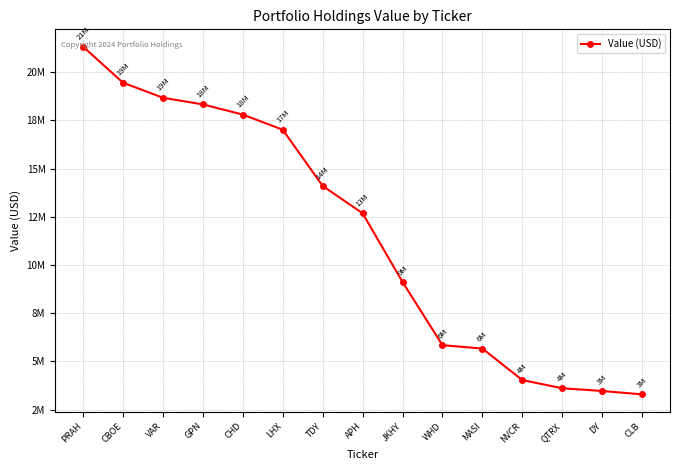

What is the value of the 1st point from the left?

21317000